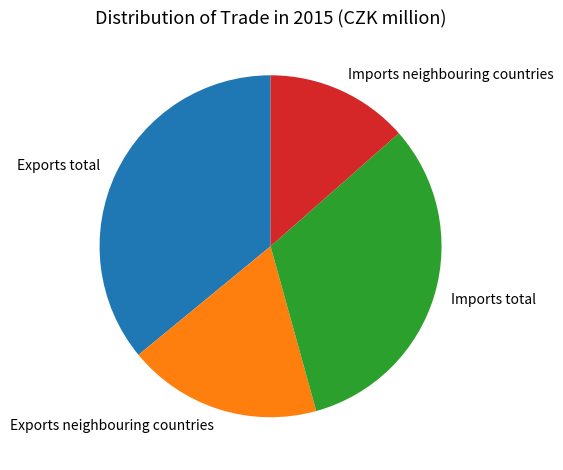

Is Exports neighbouring countries the majority of the pie?

No